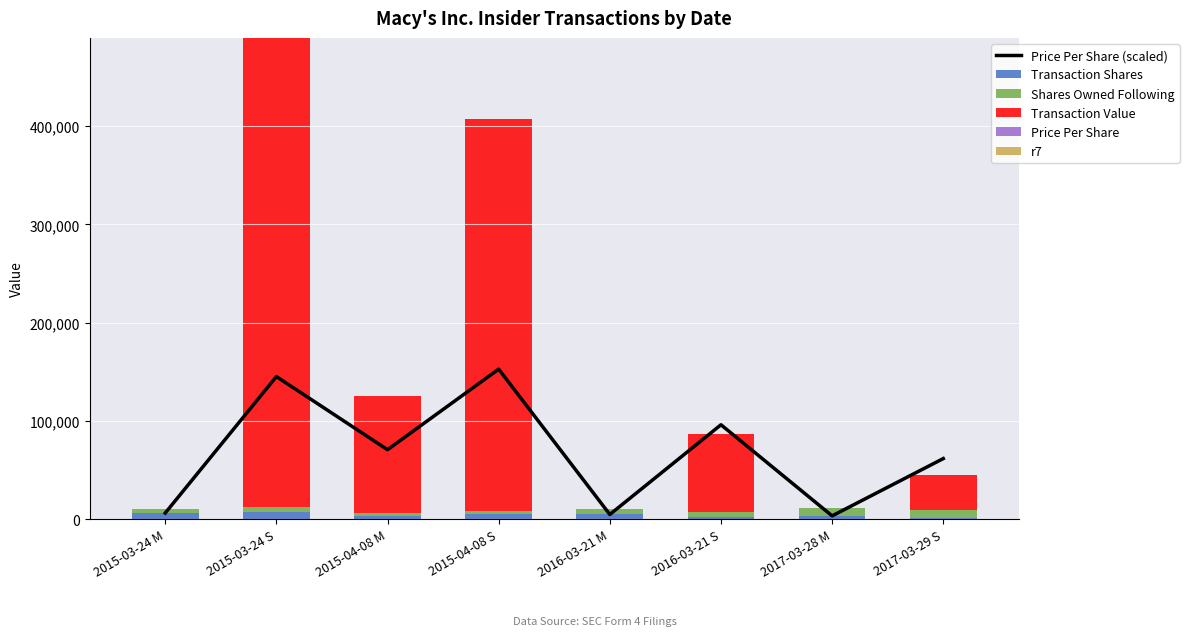

What is the average value of the r7 series?

3.2